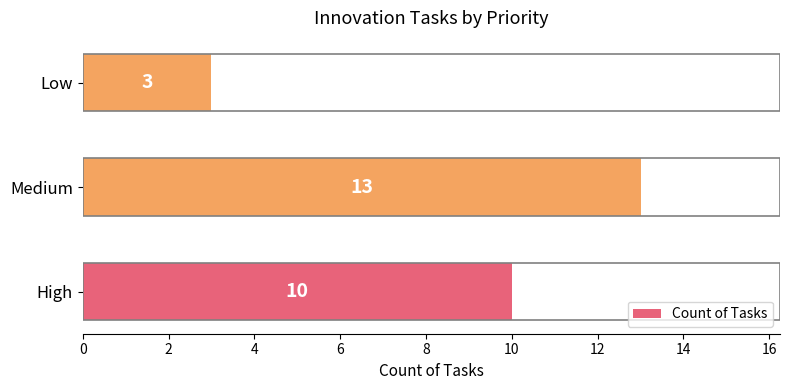

Are the bars grouped side by side (vs. stacked)?

No